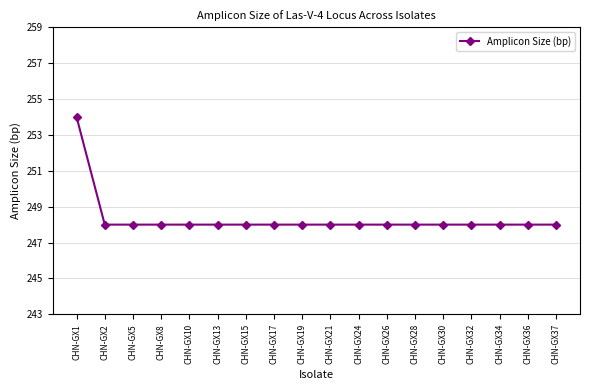

Does the chart display data point markers on the line(s)?

Yes